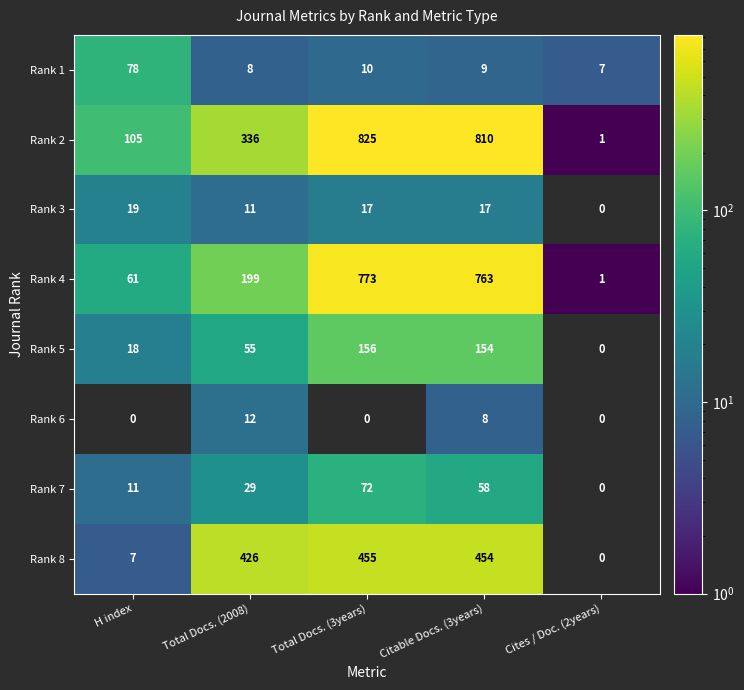

The value of Rank 2 at Citable Docs. (3years) is 1223.0. True or false?

False